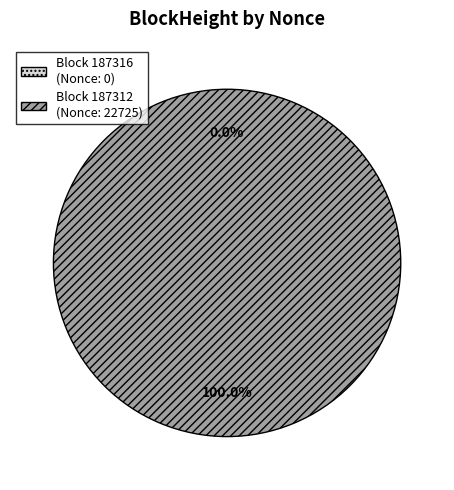

To the nearest percent, what is the average slice percentage?

50%